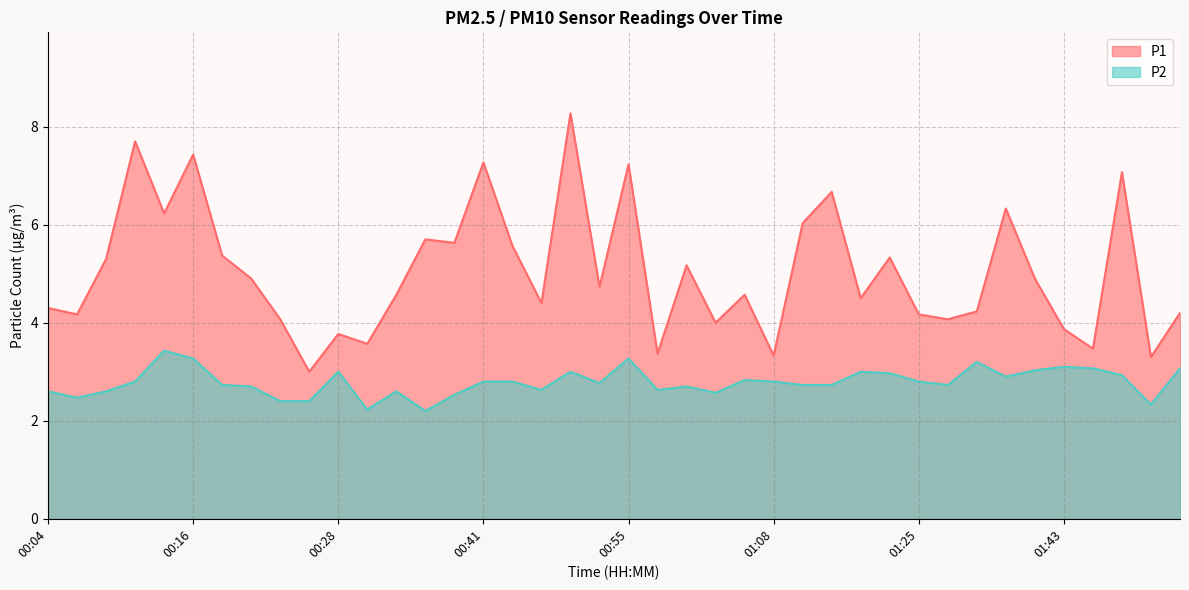

True or false: P2 has a value of 1.1 at 01:20.

False